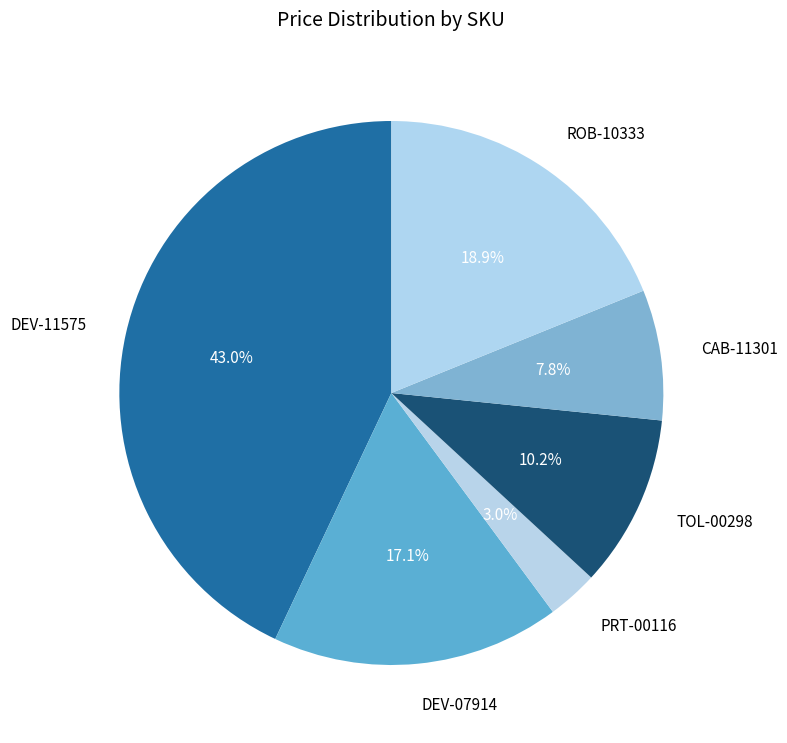

Rank the categories by value from highest to lowest.

DEV-11575, ROB-10333, DEV-07914, TOL-00298, CAB-11301, PRT-00116